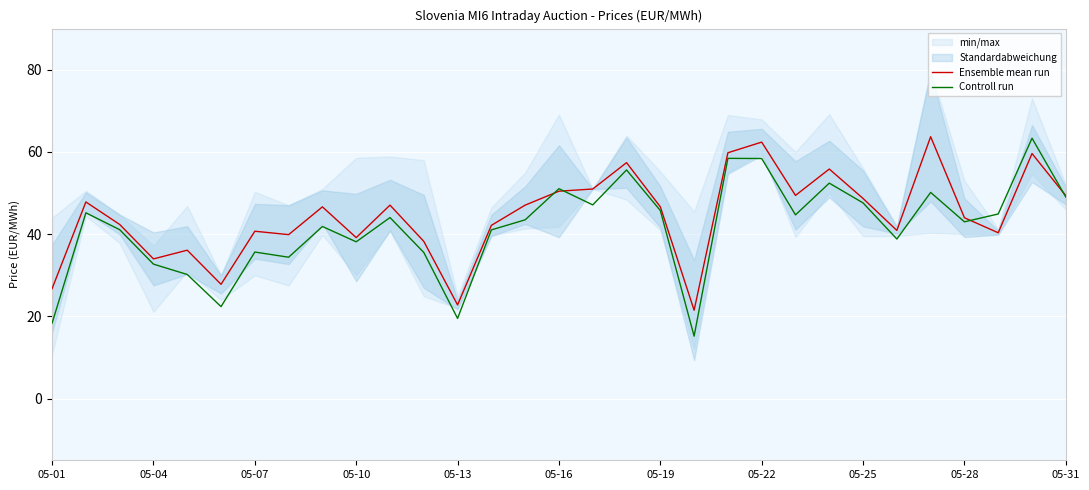

What value does the Ensemble mean run series have at 05-07?

40.7